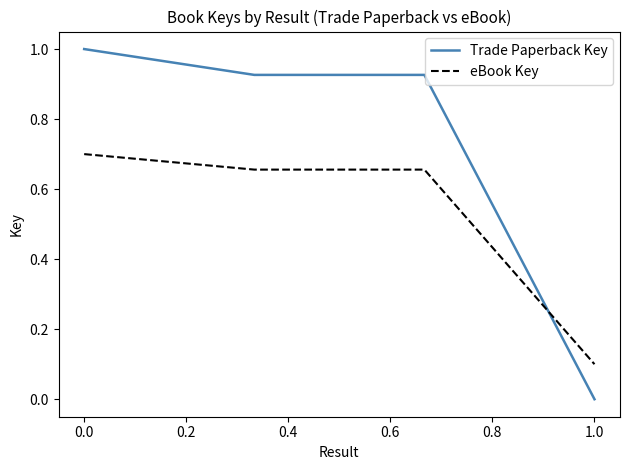

After their last crossing, which series has the higher values: eBook Key or Trade Paperback Key?

eBook Key